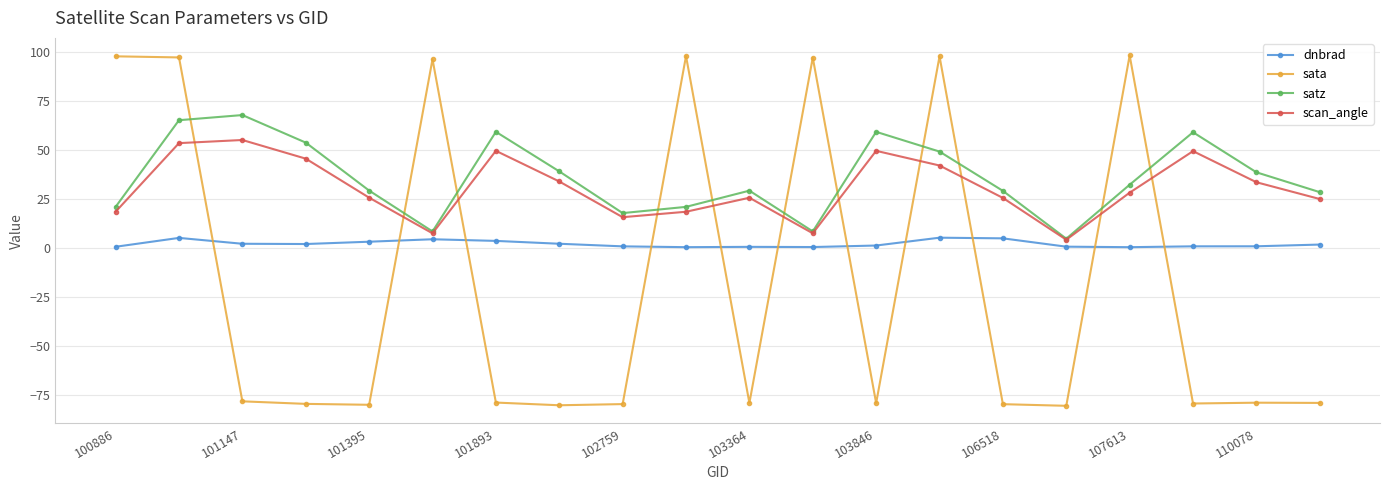

Rank the series by their maximum value, from lowest to highest.

dnbrad, scan_angle, satz, sata